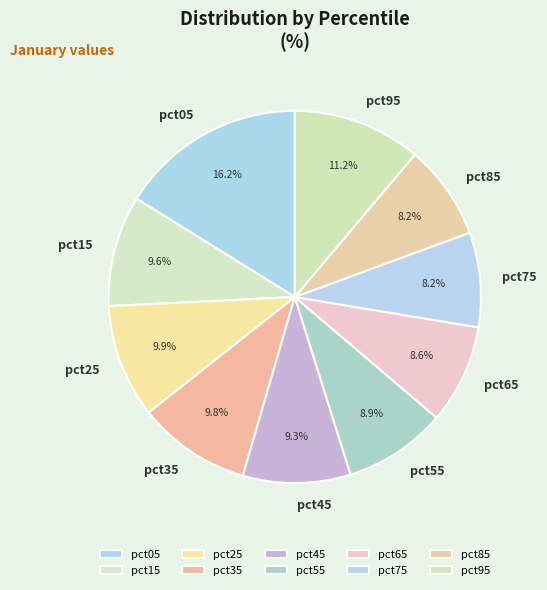

To the nearest percent, what portion does pct35 represent?

10%